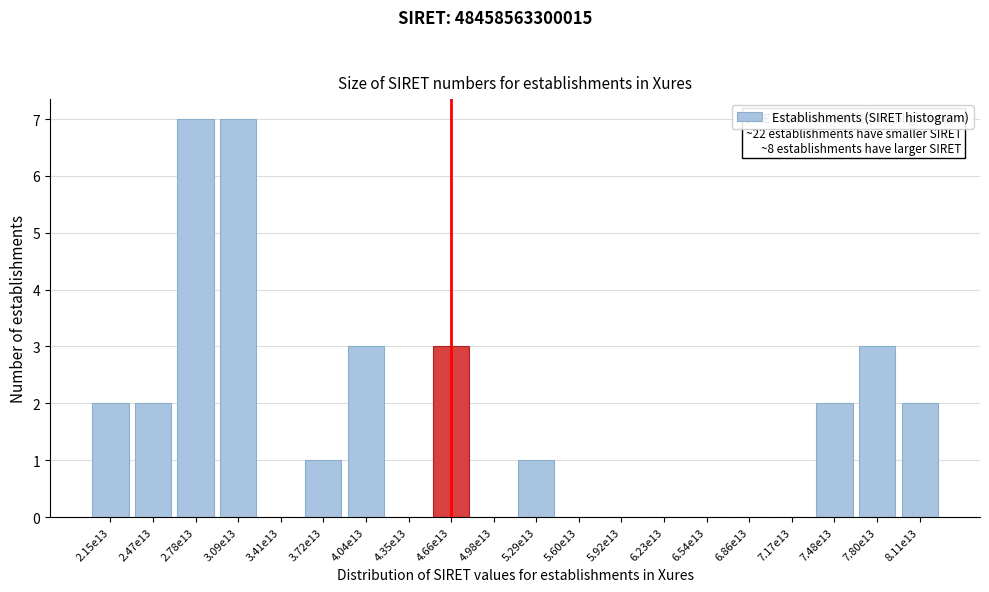

Reading right to left, extract all data points from this chart.

8.11e13=2	7.80e13=3	7.48e13=2	7.17e13=0	6.86e13=0	6.54e13=0	6.23e13=0	5.92e13=0	5.60e13=0	5.29e13=1	4.98e13=0	4.66e13=3	4.35e13=0	4.04e13=3	3.72e13=1	3.41e13=0	3.09e13=7	2.78e13=7	2.47e13=2	2.15e13=2